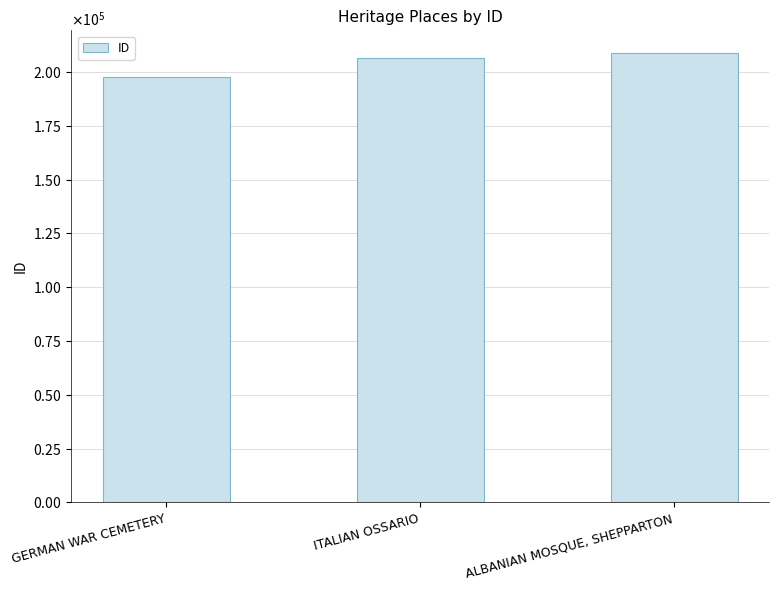

Are the bars horizontal?

No